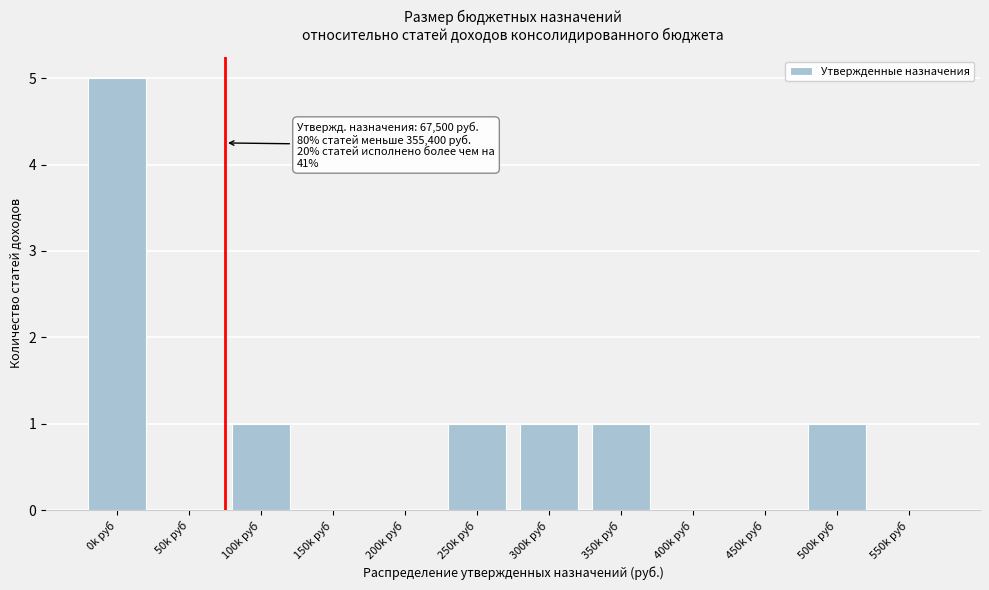

Reading left to right, list all the values displayed in this chart.

0k руб=5	50k руб=0	100k руб=1	150k руб=0	200k руб=0	250k руб=1	300k руб=1	350k руб=1	400k руб=0	450k руб=0	500k руб=1	550k руб=0